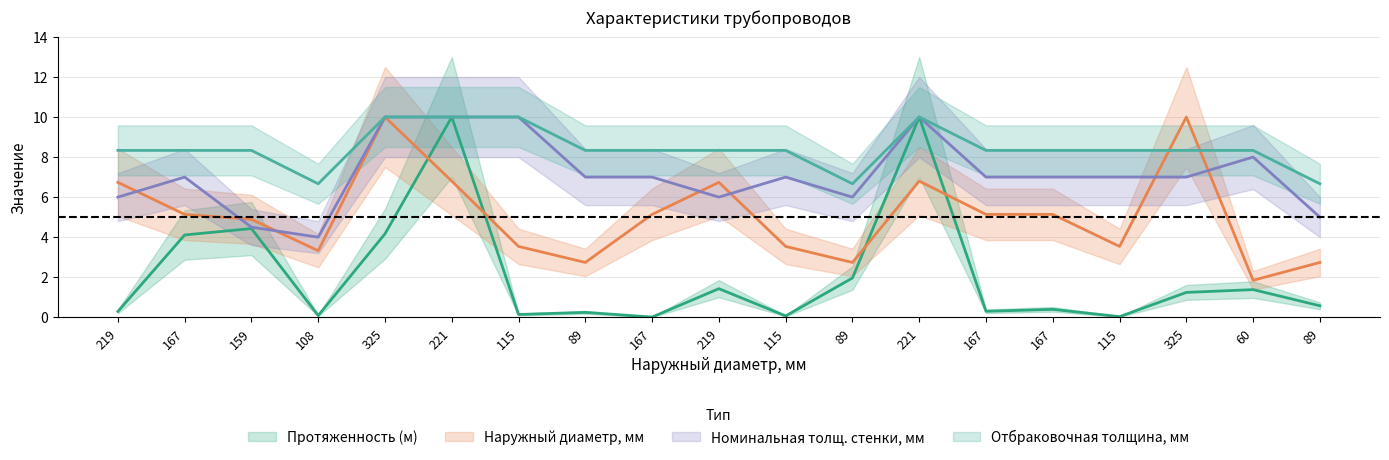

Reading right to left, list all the values displayed in this chart.

Протяженность (м): 0.6	1.4	1.2	0.0	0.4	0.3	10.0	2.0	0.1	1.4	0.0	0.2	0.1	10.0	4.2	0.1	4.4	4.1	0.3
Номинальная толщ. стенки, мм: 5.0	8.0	7.0	7.0	7.0	7.0	10.0	6.0	7.0	6.0	7.0	7.0	10.0	10.0	10.0	4.0	4.5	7.0	6.0
Отбраковочная толщина, мм: 6.7	8.3	8.3	8.3	8.3	8.3	10.0	6.7	8.3	8.3	8.3	8.3	10.0	10.0	10.0	6.7	8.3	8.3	8.3
Наружный диаметр, мм: 2.7	1.8	10.0	3.5	5.1	5.1	6.8	2.7	3.5	6.7	5.1	2.7	3.5	6.8	10.0	3.3	4.9	5.1	6.7